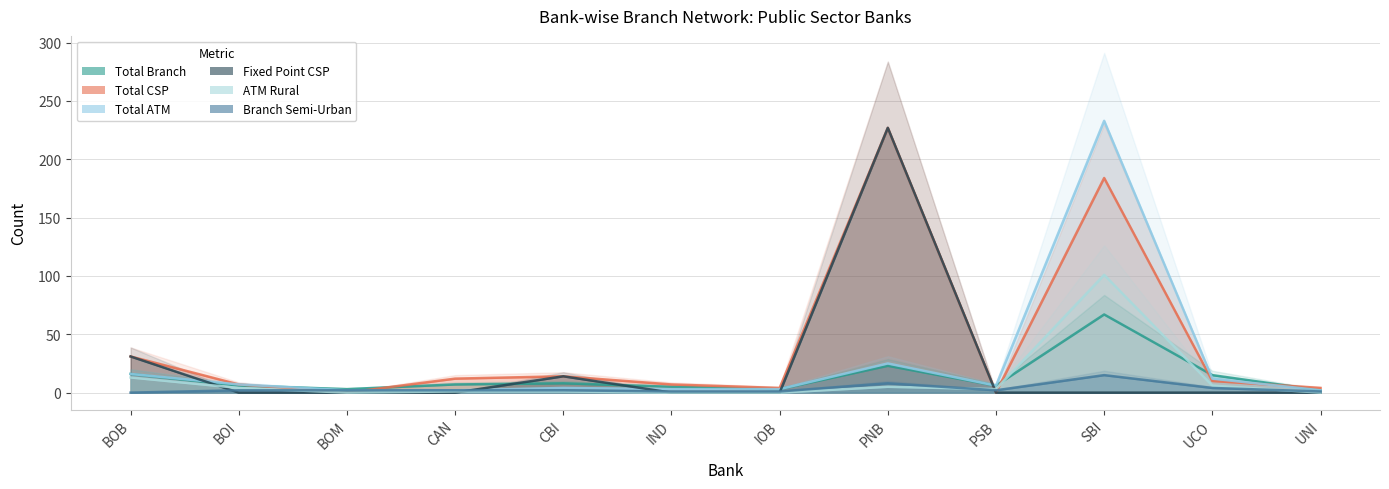

How many positive values does the Total CSP series have?

10